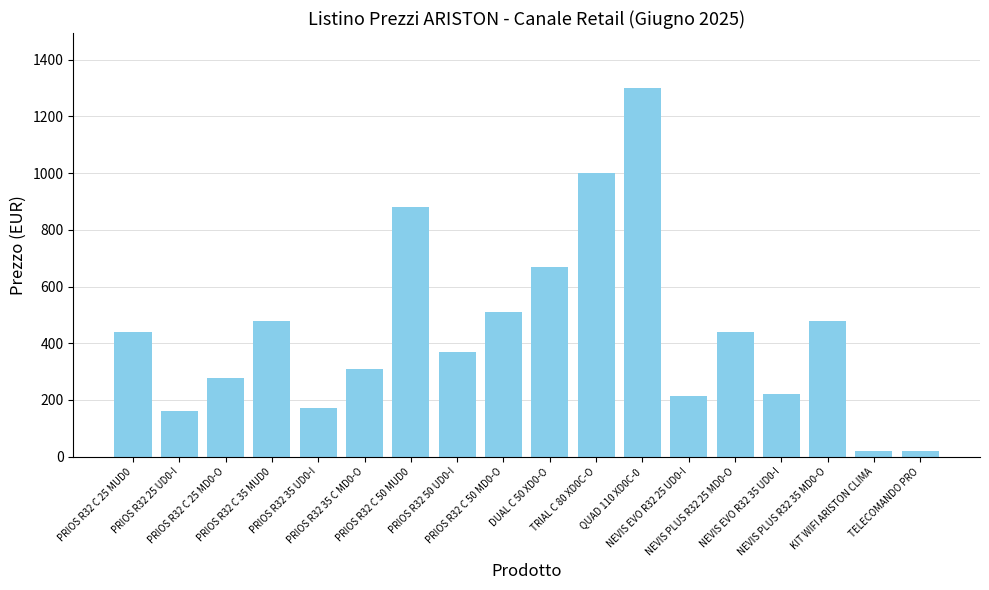

Does the chart contain any negative values?

No